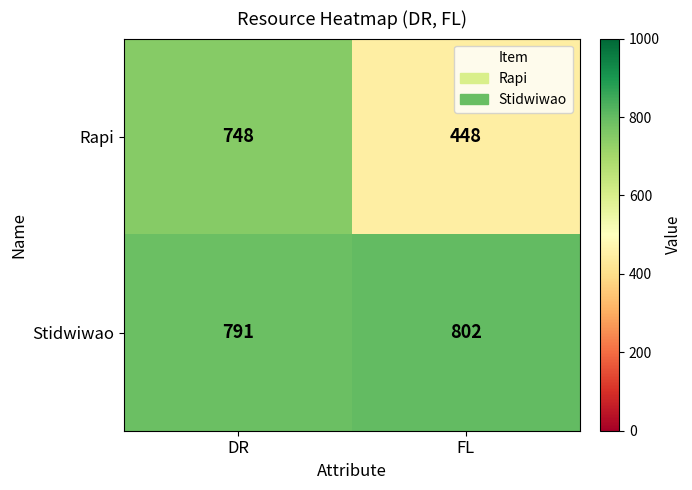

Where is Stidwiwao nearest to the value 796?

DR